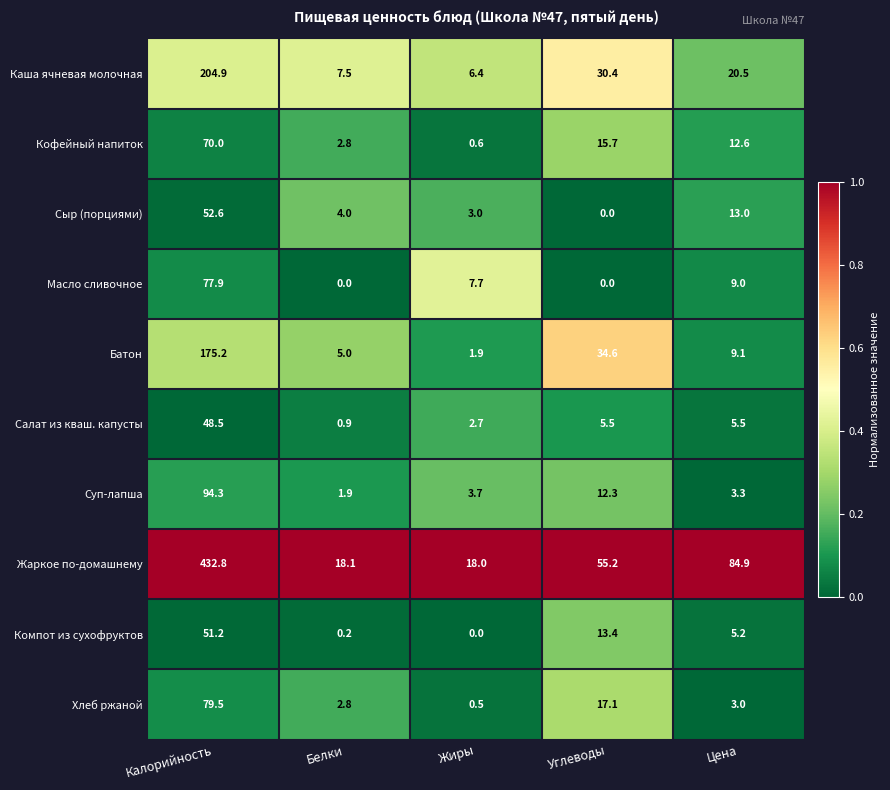

At which category does the chart reach its peak across all series?

Калорийность